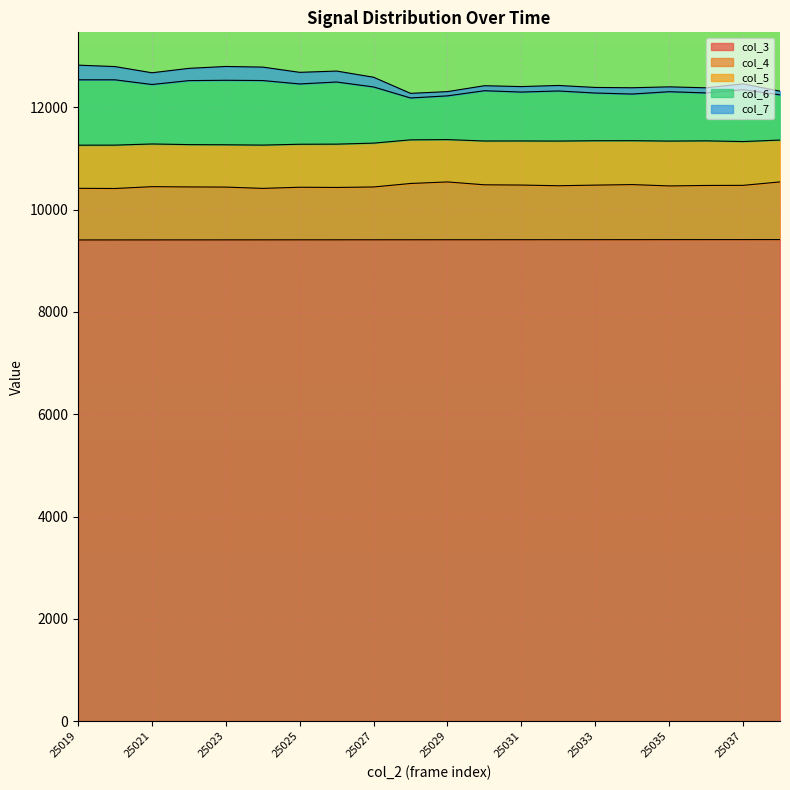

What is the minimum value for col_3?

9408.5